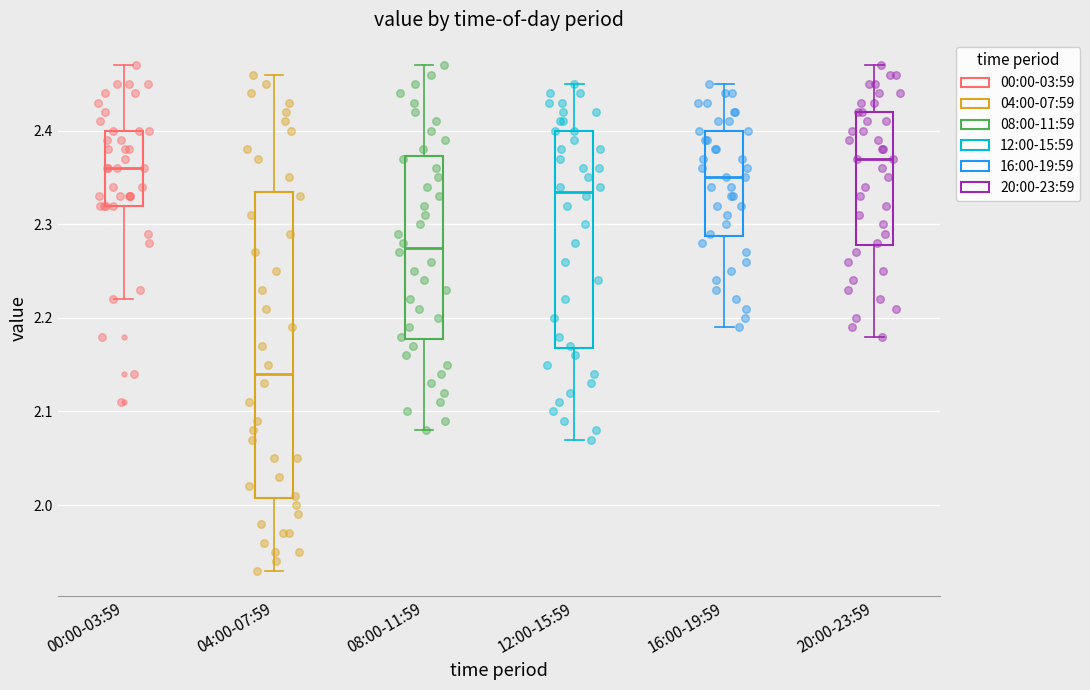

Reading left to right, read every box against the y-axis: the position of its median line, the range the box covers, and the ends of its whiskers. The values are not printed on the chart, so give them approximately, as read against the axis.

00:00-03:59: median 2.36, box 2.32 to 2.40, whiskers 2.22 to 2.47
04:00-07:59: median 2.14, box 2.01 to 2.34, whiskers 1.93 to 2.46
08:00-11:59: median 2.28, box 2.18 to 2.37, whiskers 2.08 to 2.47
12:00-15:59: median 2.34, box 2.17 to 2.40, whiskers 2.07 to 2.45
16:00-19:59: median 2.35, box 2.29 to 2.40, whiskers 2.19 to 2.45
20:00-23:59: median 2.37, box 2.28 to 2.42, whiskers 2.18 to 2.47